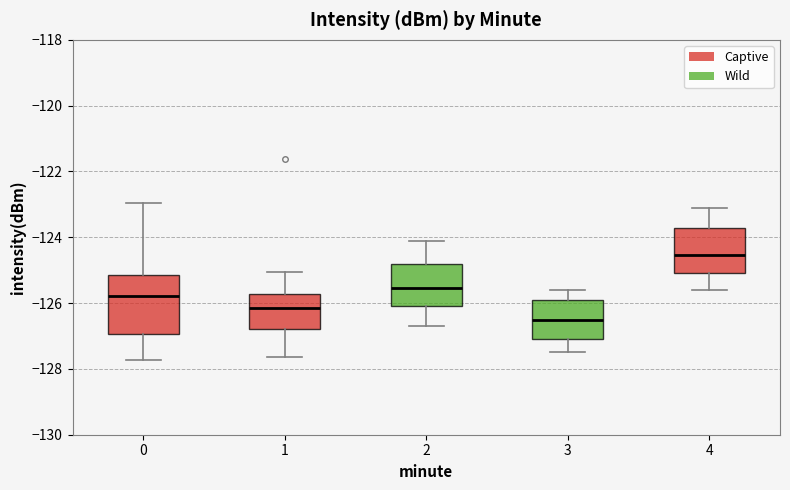

Comparing the boxes themselves (not the whiskers), which one is the tallest?

0